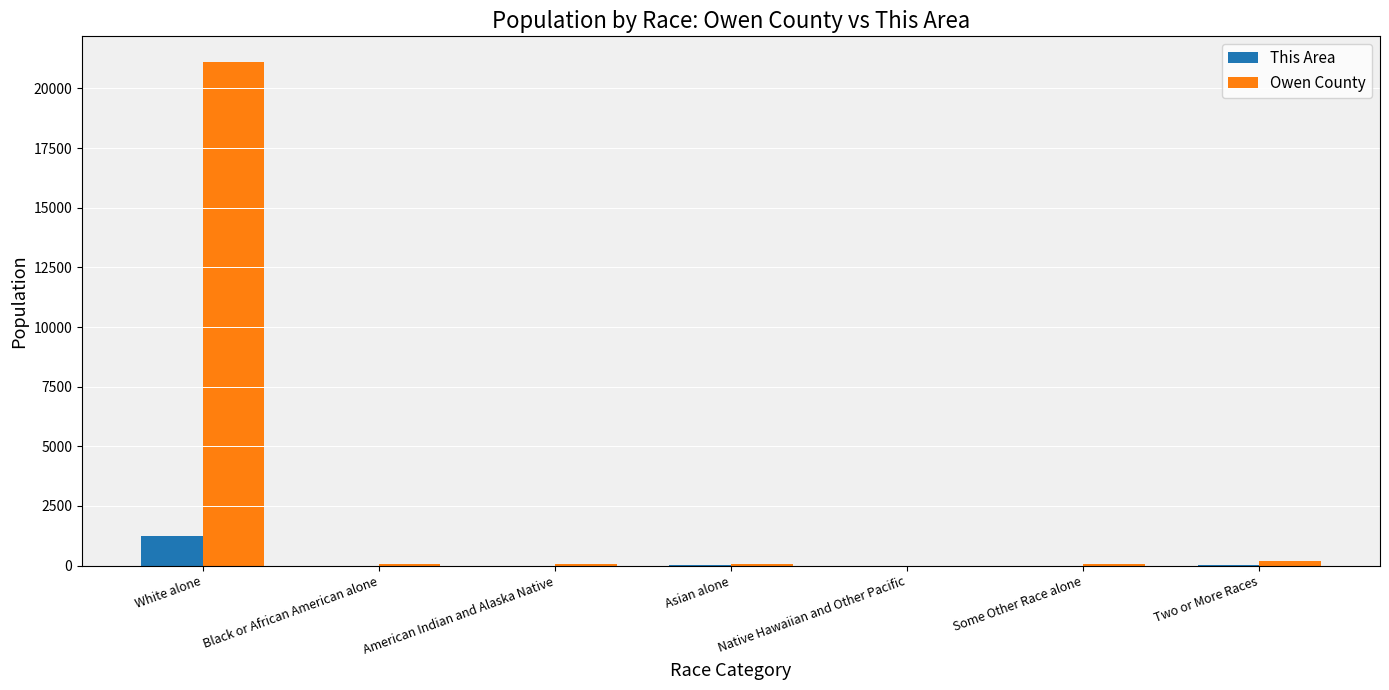

What is the greatest value displayed?

21129